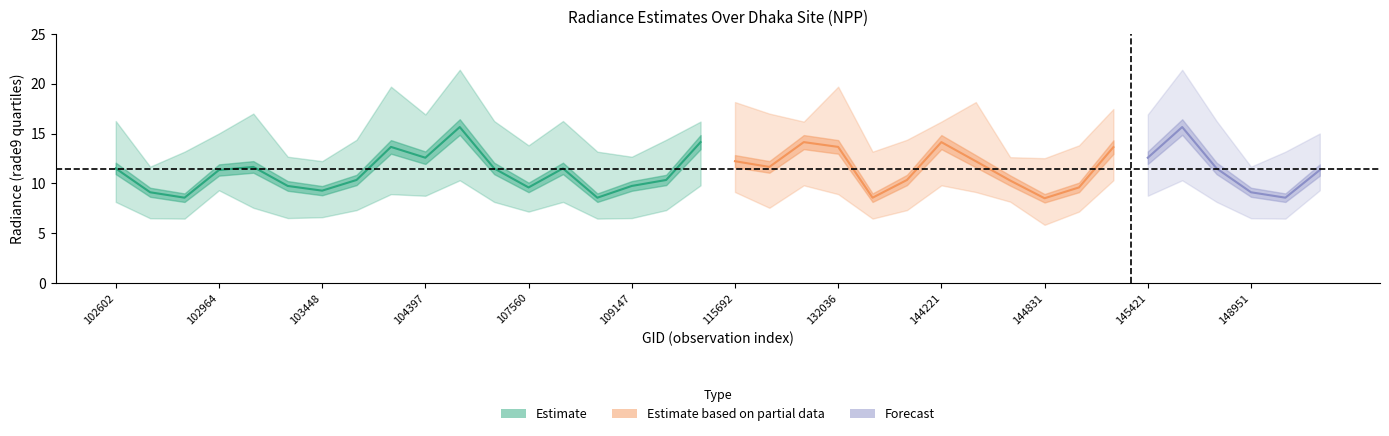

Read the rade9_mult_nadir_norm value at 34.

6.8